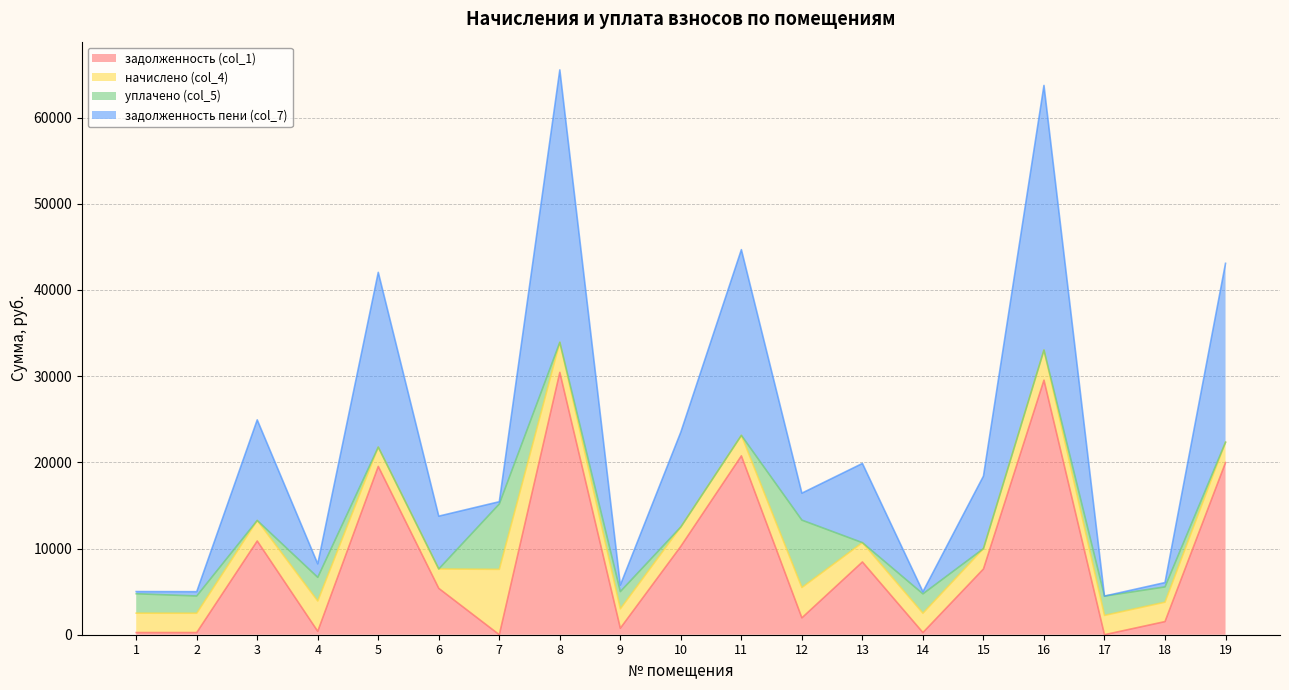

Does the chart have visible grid lines?

Yes